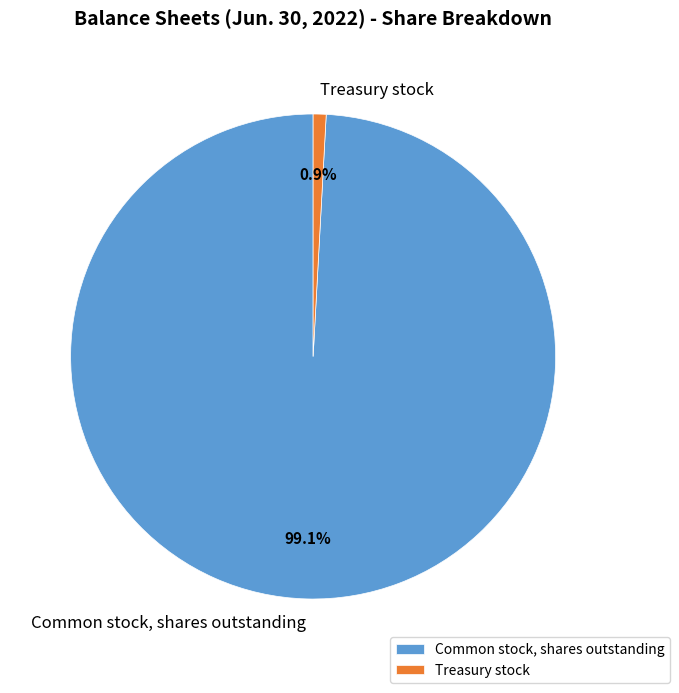

Does Common stock, shares outstanding account for over 50% of the chart?

Yes